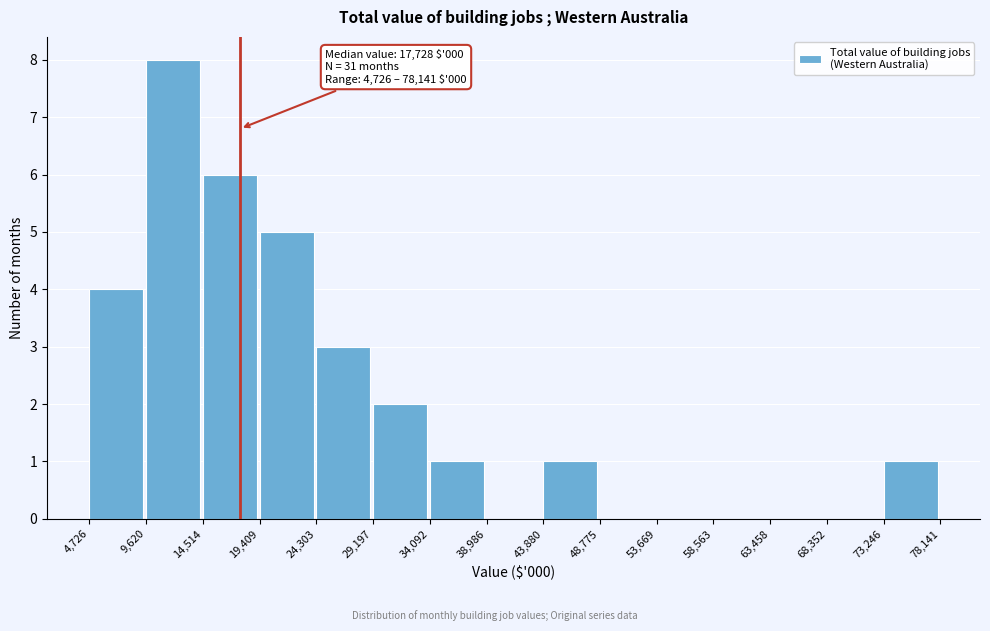

Which range on the x-axis has the tallest bar?

9,620 to 14,514